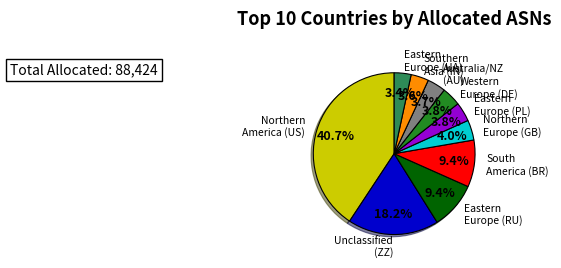

Is there a majority slice in this chart?

No